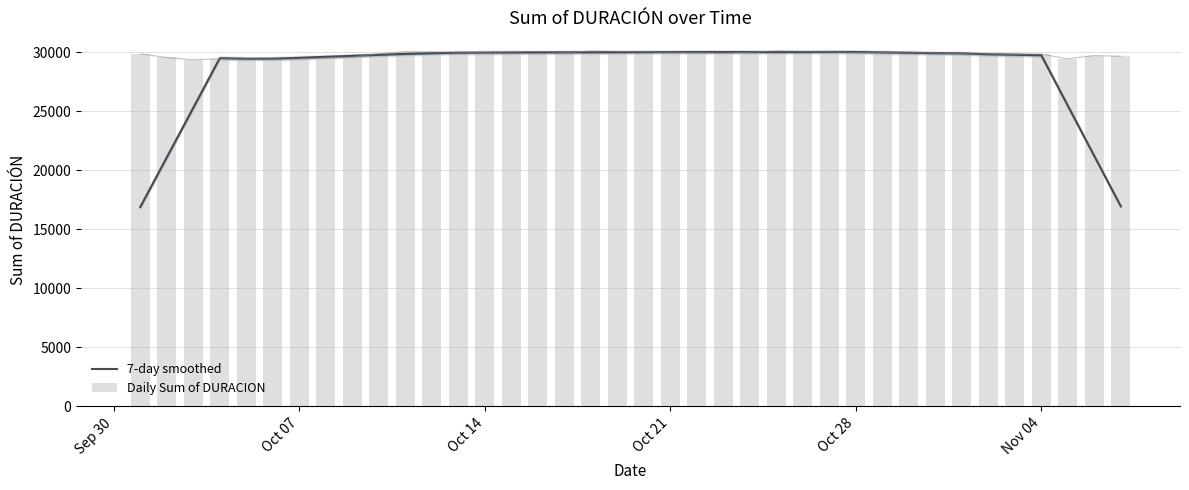

Reading left to right, what are all the values shown in this chart?

7-day smoothed: 16879.9	21081.6	25278.2	29478.8	29429.2	29433.2	29506.8	29591.7	29676.5	29761.1	29837.3	29897.6	29939.0	29950.9	29957.8	29964.9	29971.9	29978.1	29982.5	29989.5	29994.3	29995.3	29996.4	29997.6	29994.9	29996.2	30007.0	30000.1	29967.9	29935.8	29903.9	29883.1	29808.3	29768.6	29727.7	25460.5	21198.0	16940.4
Daily Sum of DURACION: 29837.7	29538.5	29336.9	29446.4	29411.3	29376.9	29404.0	29490.5	29566.3	29852.4	30040.4	30004.7	29969.5	29937.0	29912.9	29856.0	29936.0	30088.7	30053.9	30019.0	29980.6	29943.6	29904.6	29969.7	30095.5	30061.9	30026.9	29961.7	29952.7	29980.4	29921.3	29870.3	29837.0	29803.6	29816.2	29429.0	29702.8	29634.6